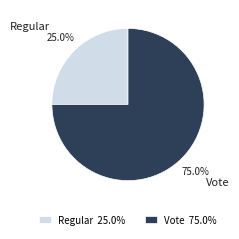

Which slice is the smallest?

Regular